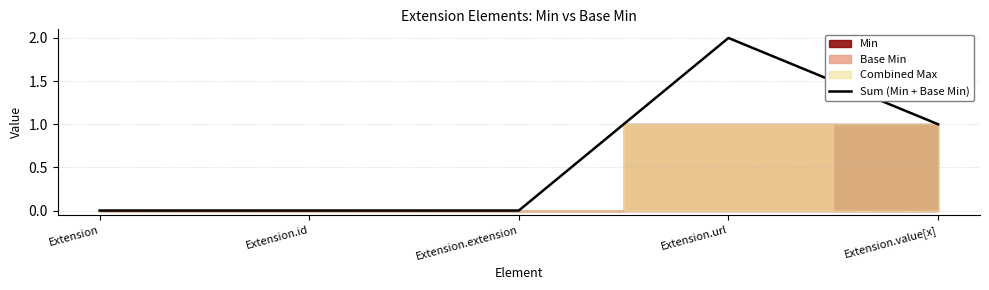

How many interior local peaks (higher than both neighbors) does the data have?

1